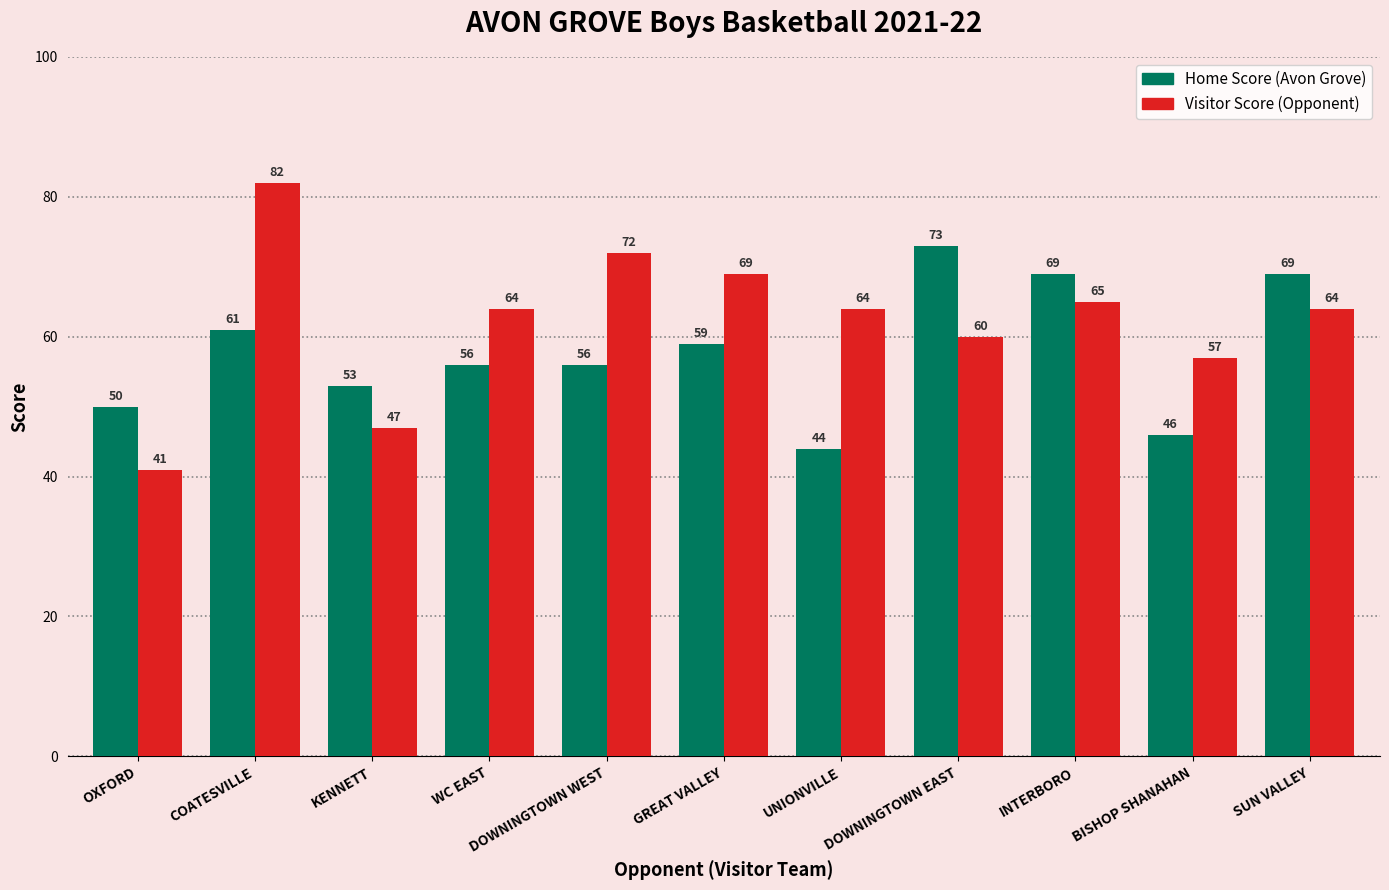

What are all the series names shown in the legend?

Home Score (Avon Grove), Visitor Score (Opponent)